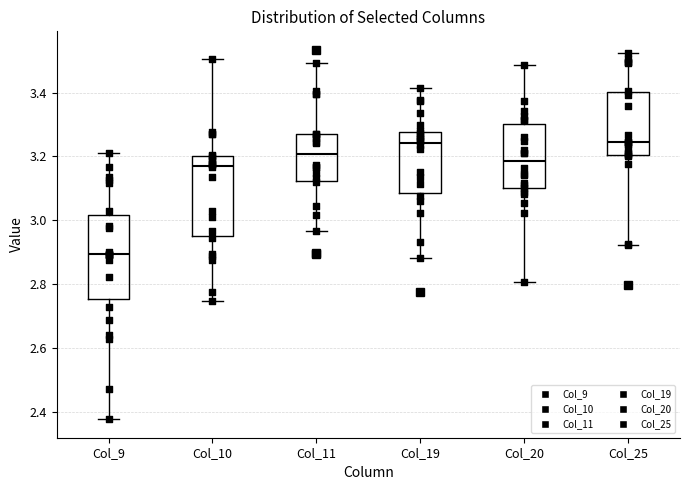

Where does the upper whisker of the box for Col_11 end on the y-axis? The values are not printed on the chart, so give them approximately, as read against the axis.

3.50